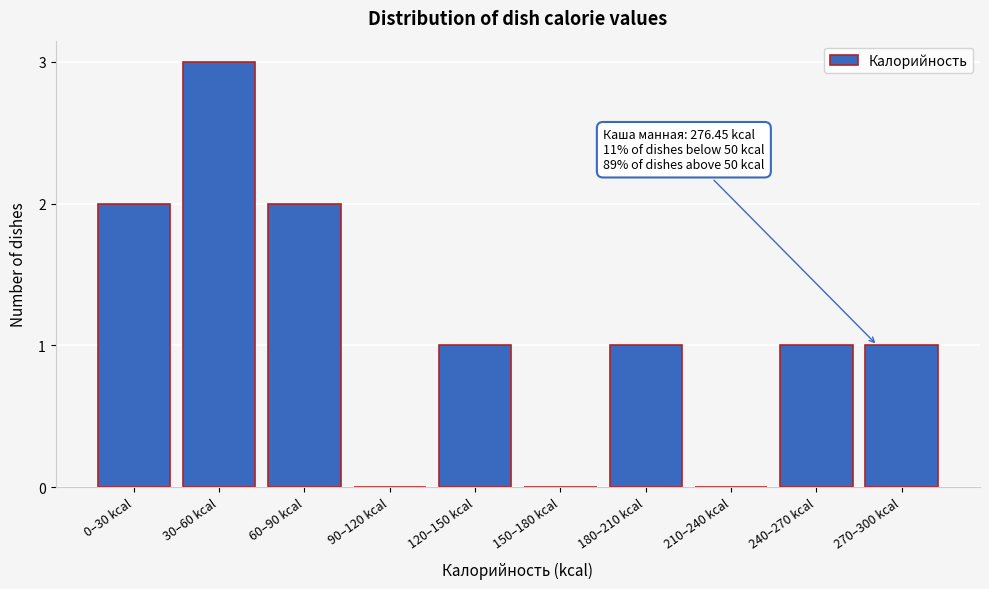

Reading left to right, transcribe all the data shown in this chart.

0–30 kcal=2	30–60 kcal=3	60–90 kcal=2	90–120 kcal=0	120–150 kcal=1	150–180 kcal=0	180–210 kcal=1	210–240 kcal=0	240–270 kcal=1	270–300 kcal=1